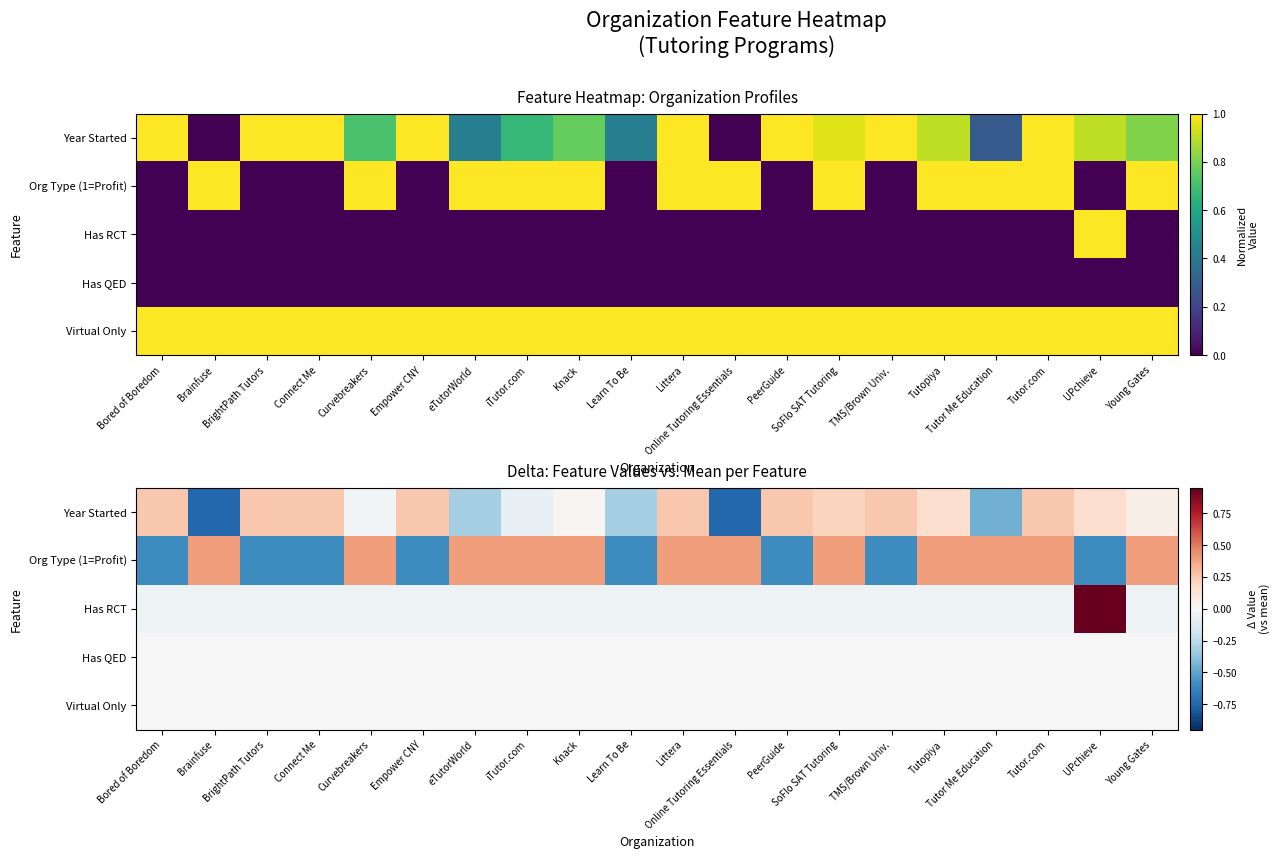

Which series changed the most between Connect Me and TMS/Brown Univ.?

Year Started